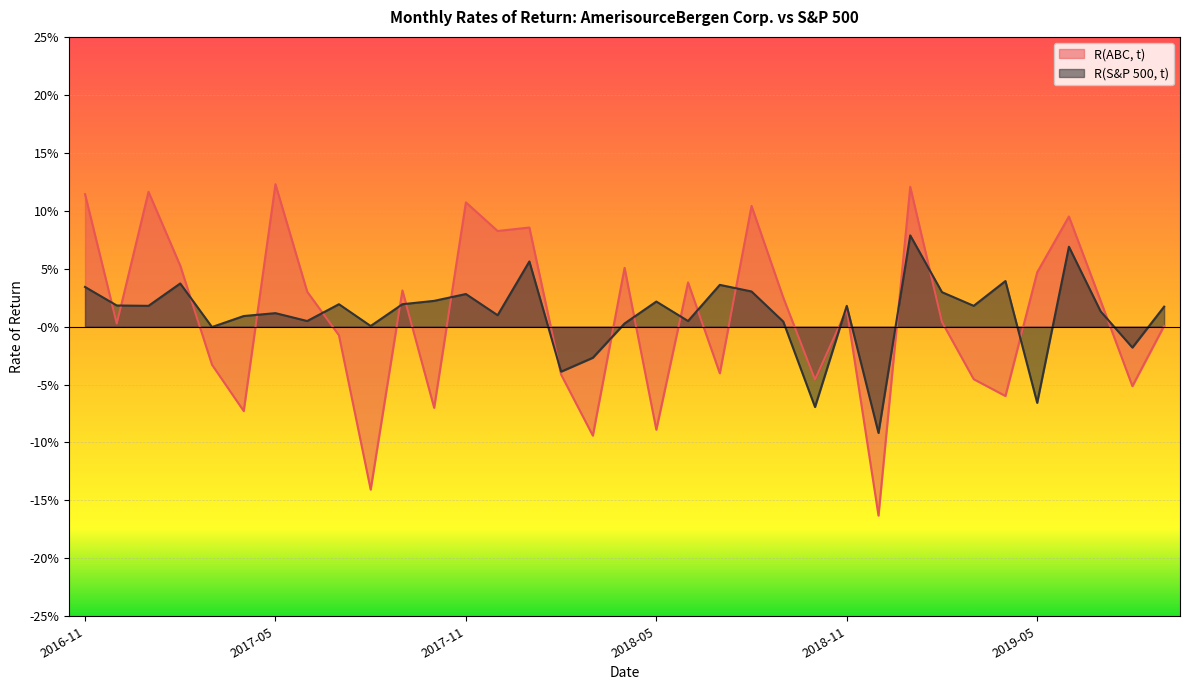

At which category does R(S&P 500, t) reach its first local valley?

2017-01